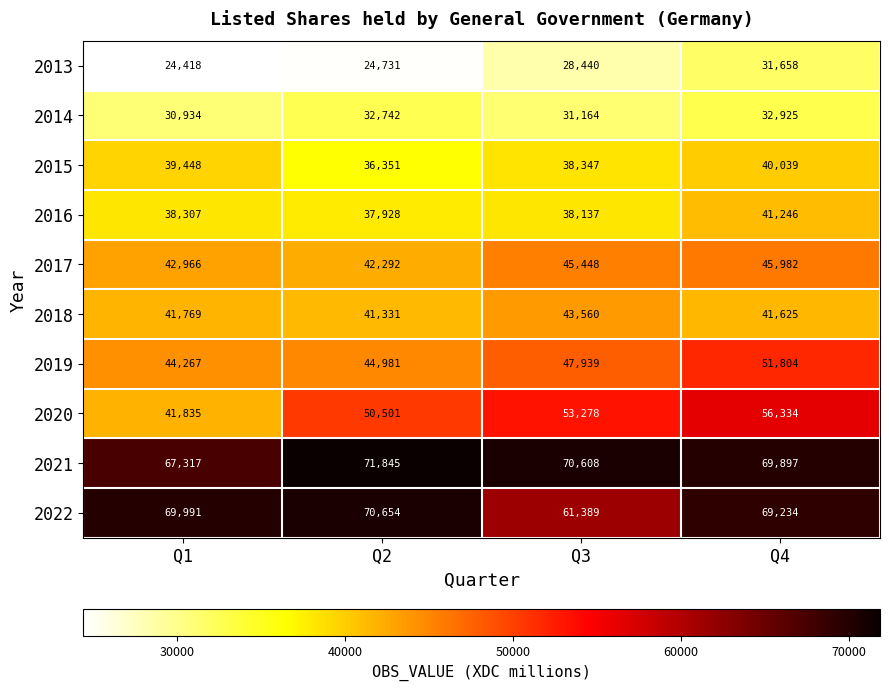

What is the spread (max minus min) of values at Q2?

47114